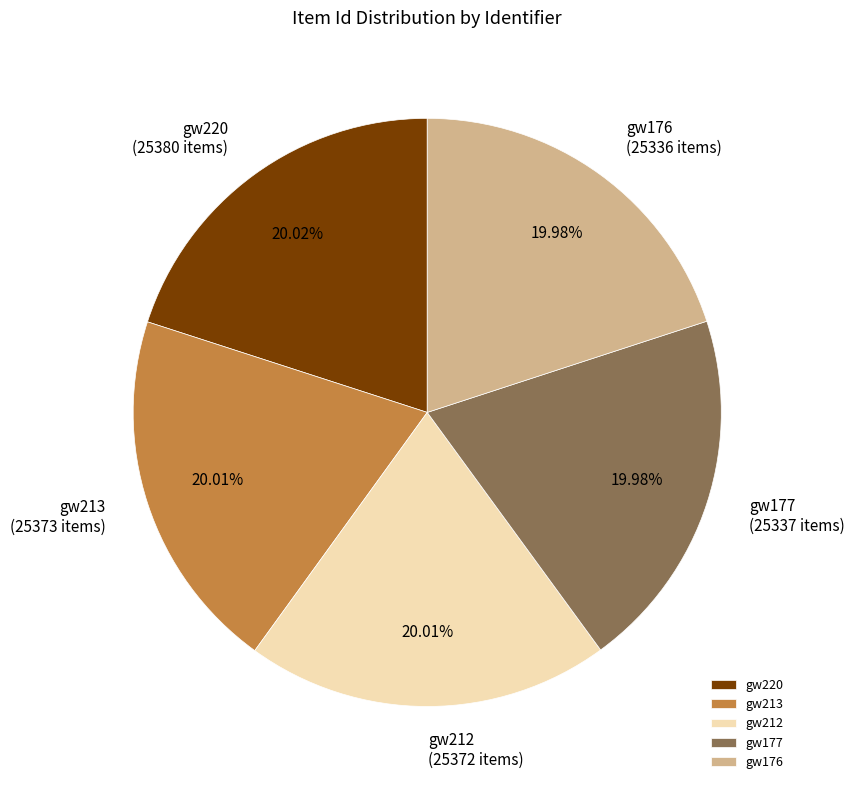

What is the ratio of the value at gw176 to the value at gw220?

1.0